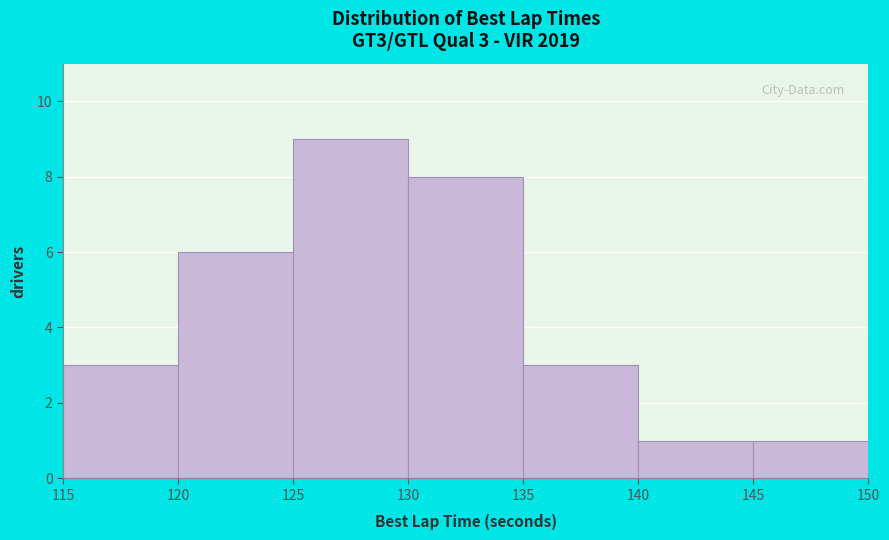

Which range on the x-axis has the tallest bar?

125 to 130